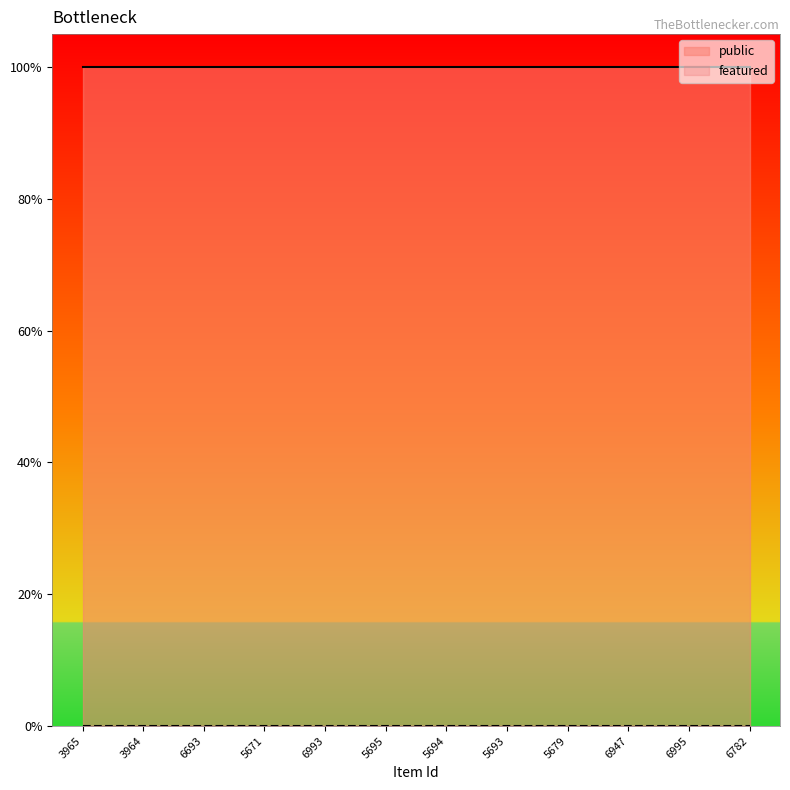

What is the sum of the public values at 6947 and 3965?

2